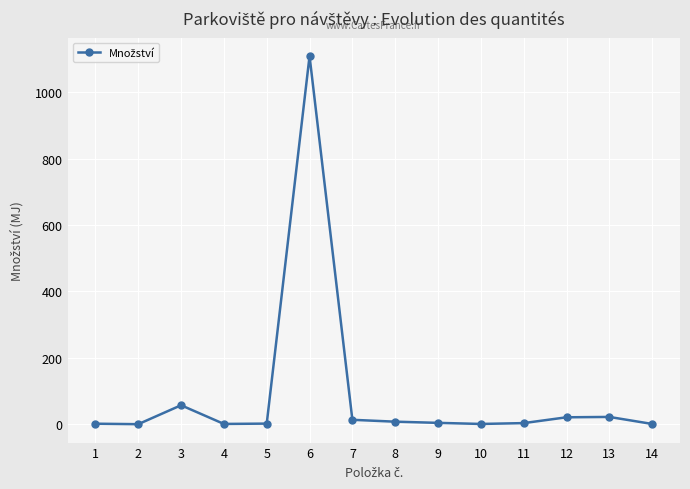

What is the value of the 6th point from the left?

1108.2